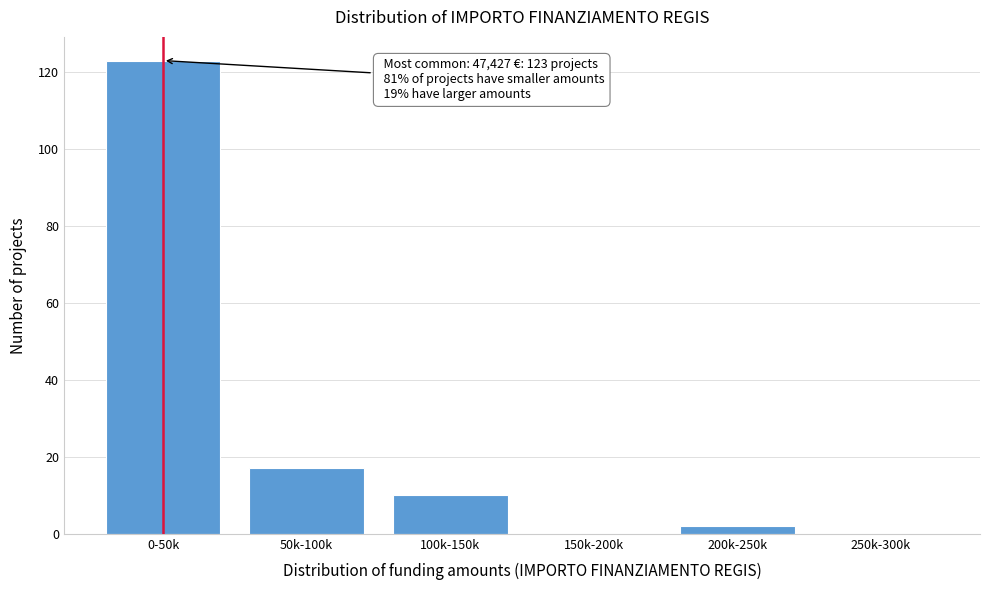

Reading right to left, transcribe all the data shown in this chart.

250k-300k=0	200k-250k=2	150k-200k=0	100k-150k=10	50k-100k=17	0-50k=123